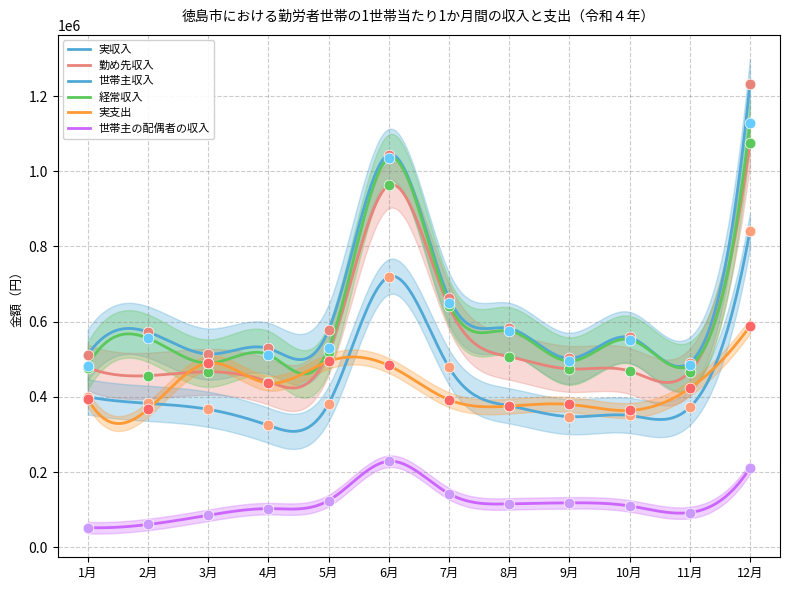

Which series contains the lowest Y value?

世帯主の配偶者の収入